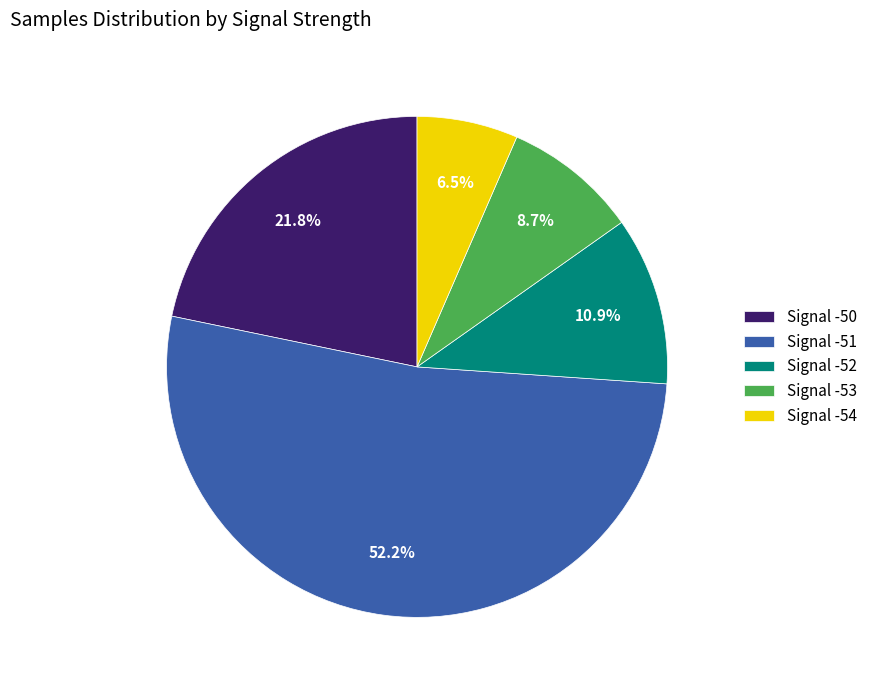

Which slice is the smallest?

Signal -54